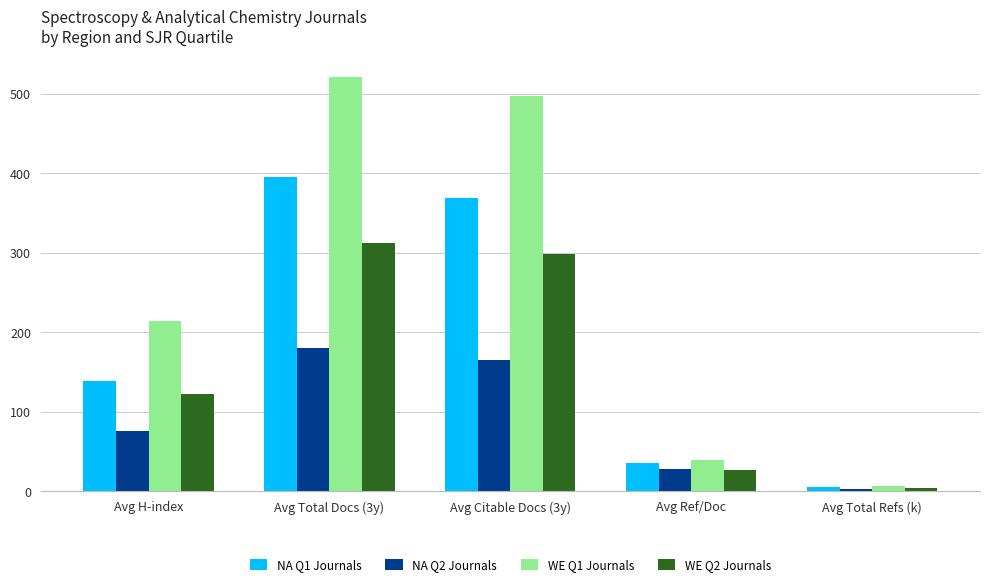

How many values in the NA Q1 Journals series are below 139?

2